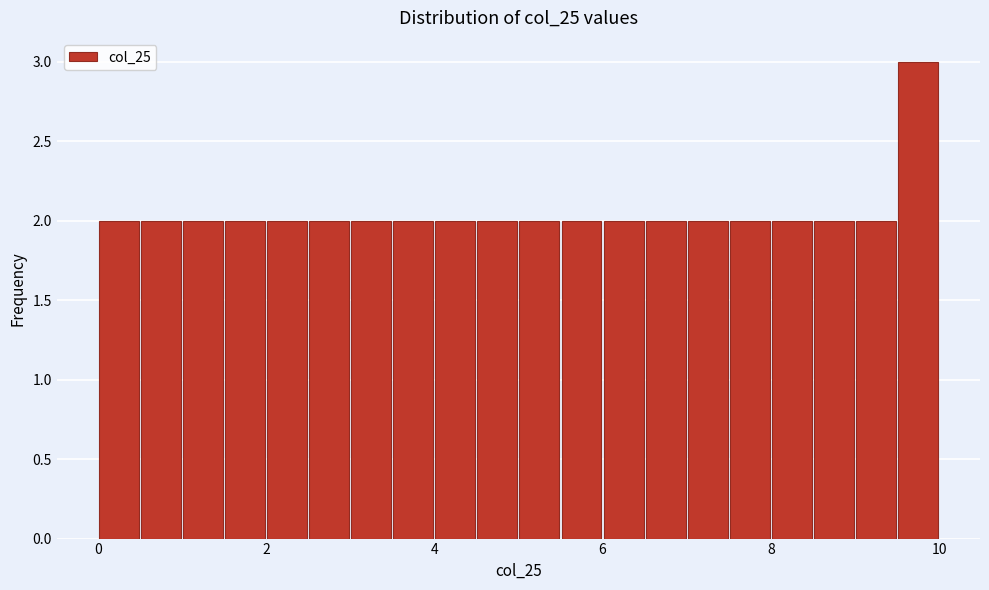

Around what value on the x-axis is the tallest bar? Give the approximate position of its centre, as read against the axis.

9.8